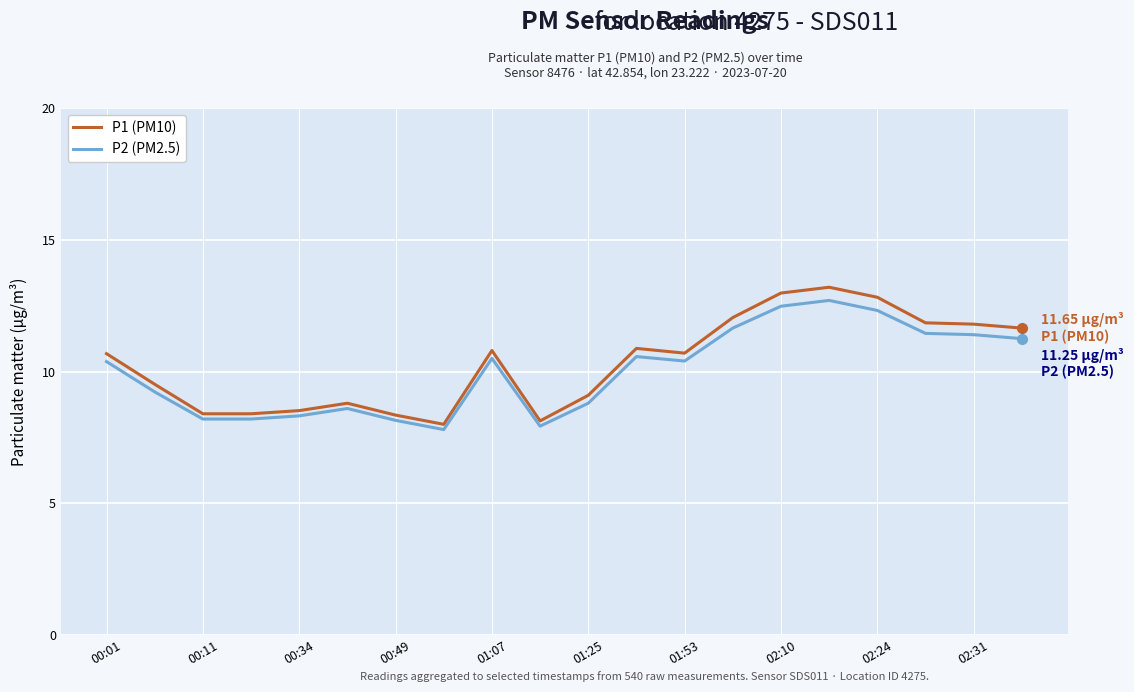

Which series has the largest range (max minus min)?

P1 (PM10)